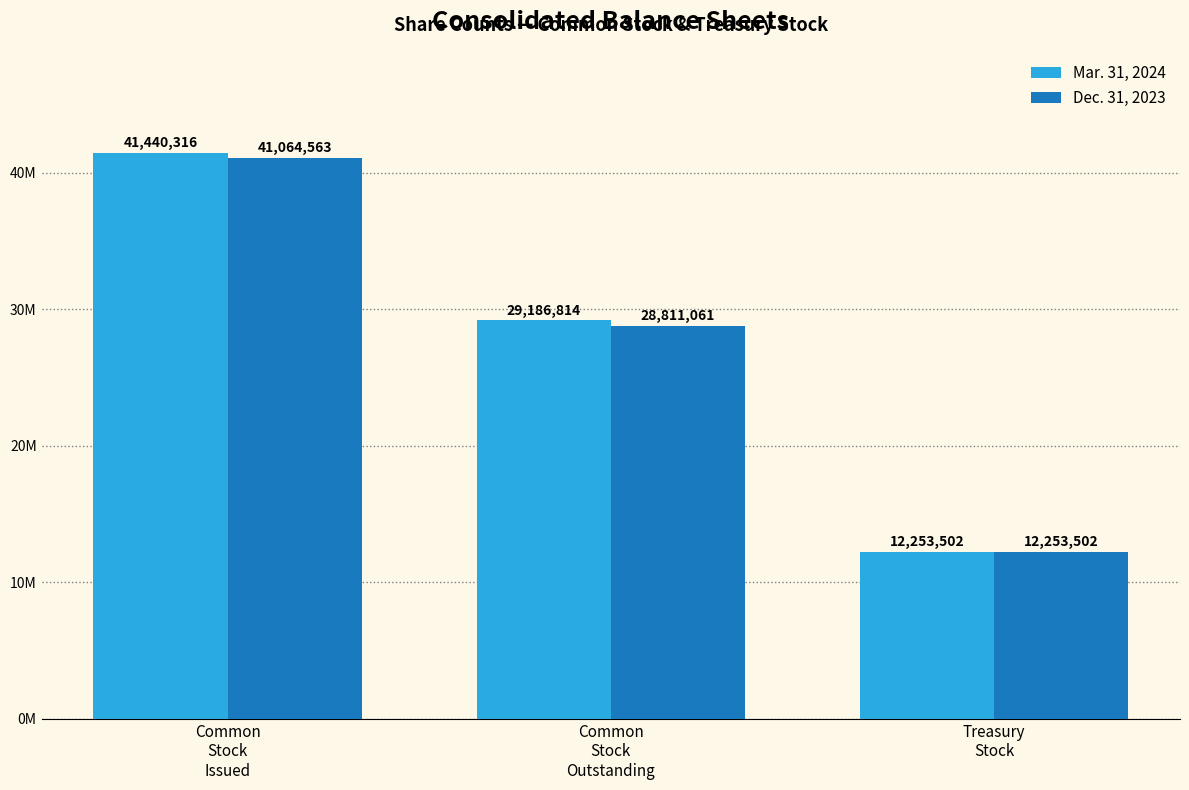

Which label corresponds to the largest value in the chart?

Common
Stock
Issued